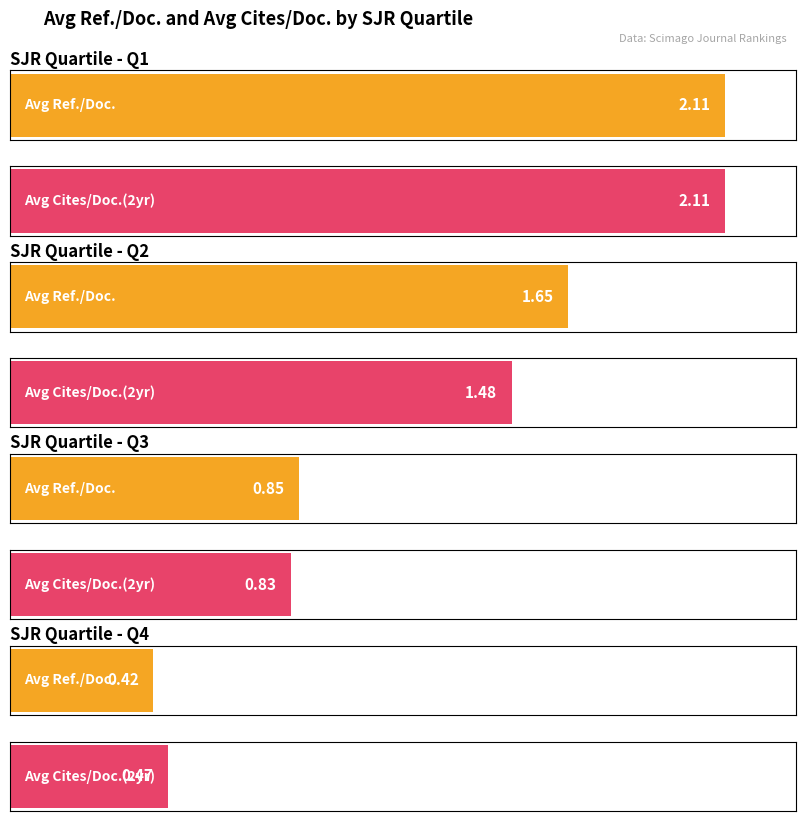

Which category has the highest value in the Average Cites / Doc. (2years) series?

Q1